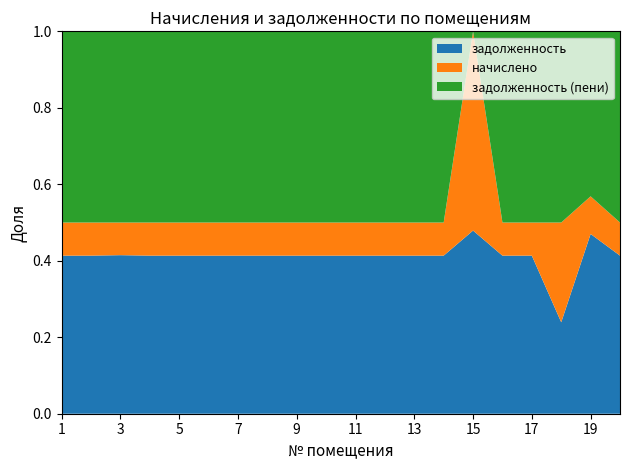

Reading left to right, transcribe all the data shown in this chart.

задолженность: 26636.9	16242.0	21764.3	27611.4	16891.7	22089.1	27611.4	16891.7	22089.1	27611.4	16891.7	22089.1	27611.4	16891.7	3815.2	29235.6	16891.7	4241.2	27611.4	16891.7
начислено: 5579.3	3402.0	4480.2	5783.4	3538.1	4626.7	5783.4	3538.1	4626.7	5783.4	3538.1	4626.7	5783.4	3538.1	4150.4	6123.6	3538.1	4626.7	5783.4	3538.1
задолженность (пени): 32216.2	19644.0	26244.5	33394.8	20429.8	26715.8	33394.8	20429.8	26715.8	33394.8	20429.8	26715.8	33394.8	20429.8	0.0	35359.2	20429.8	8867.9	25344.8	20429.8